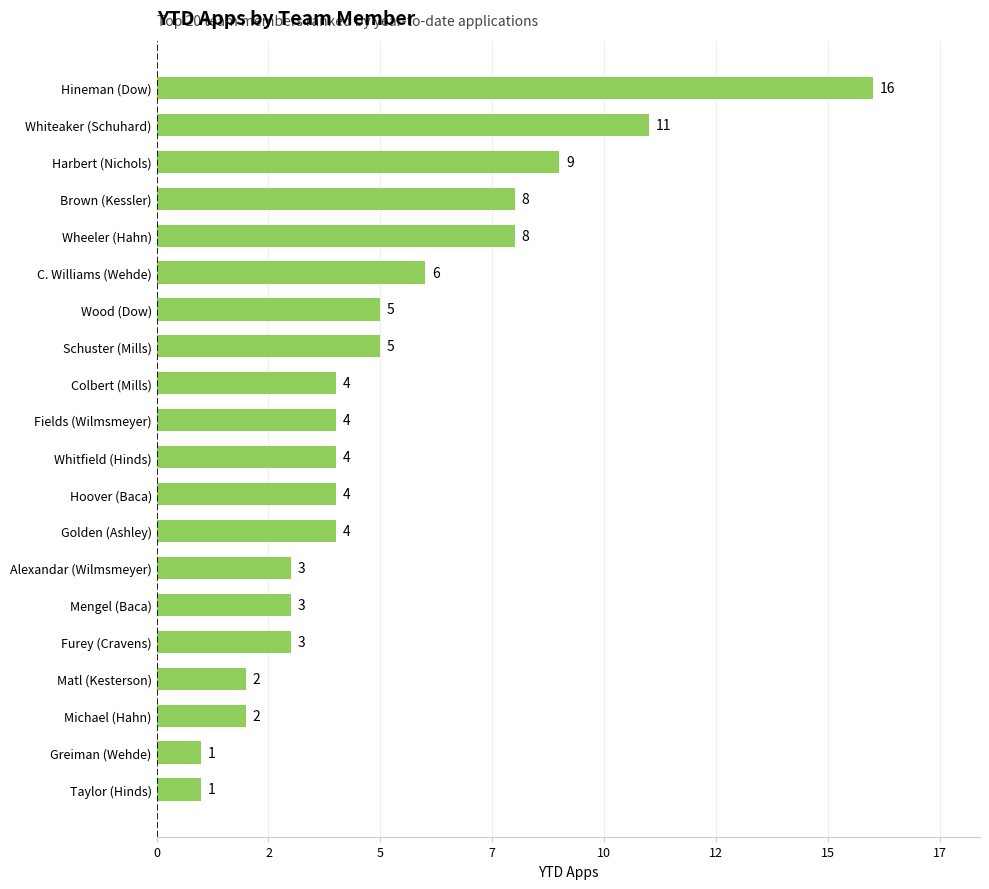

What is the difference between the second highest and second lowest values?

10